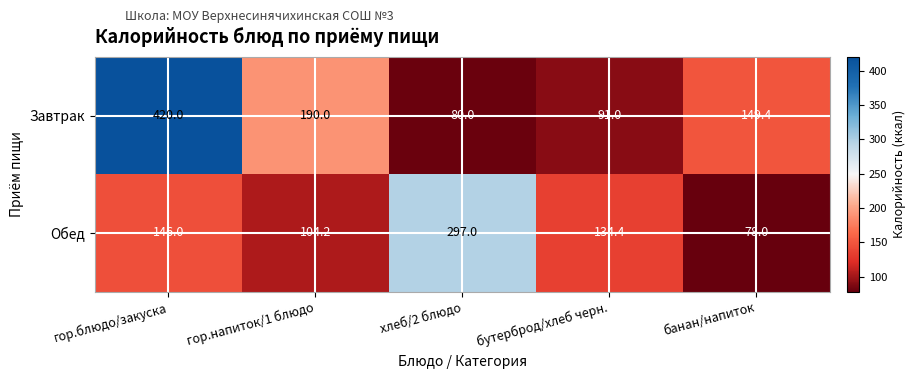

At which category is the sum across all series the highest?

гор.блюдо/закуска